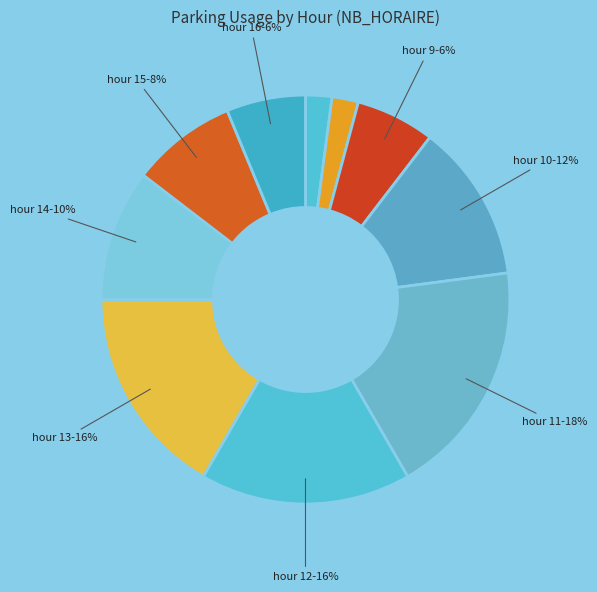

Rank the categories by value from highest to lowest.

11, 12, 13, 10, 14, 15, 9, 16, 7, 8